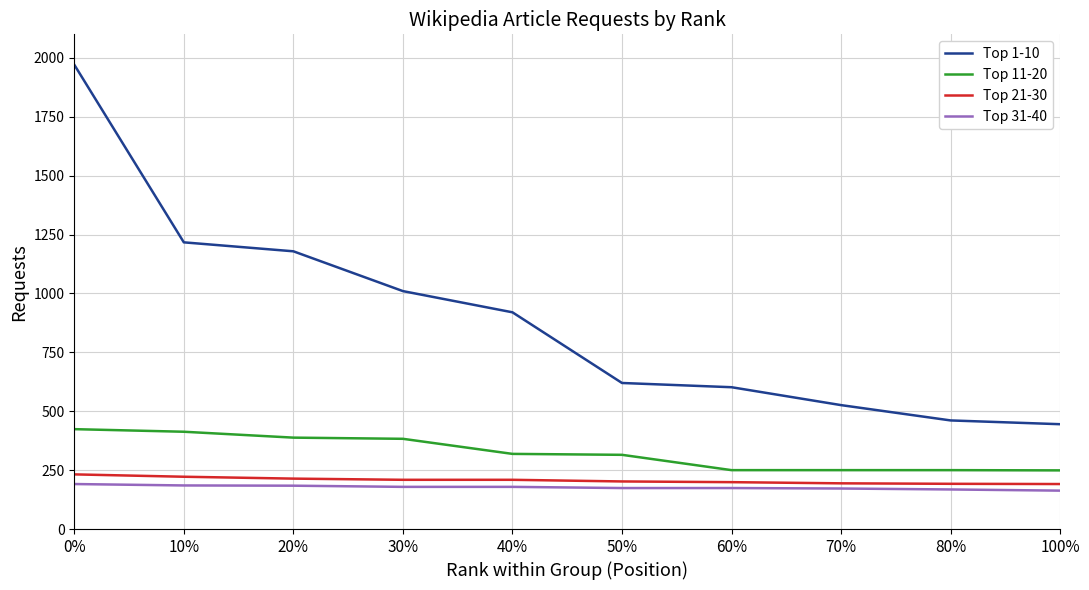

Which series changed the most between 0% and 70%?

Top 1-10